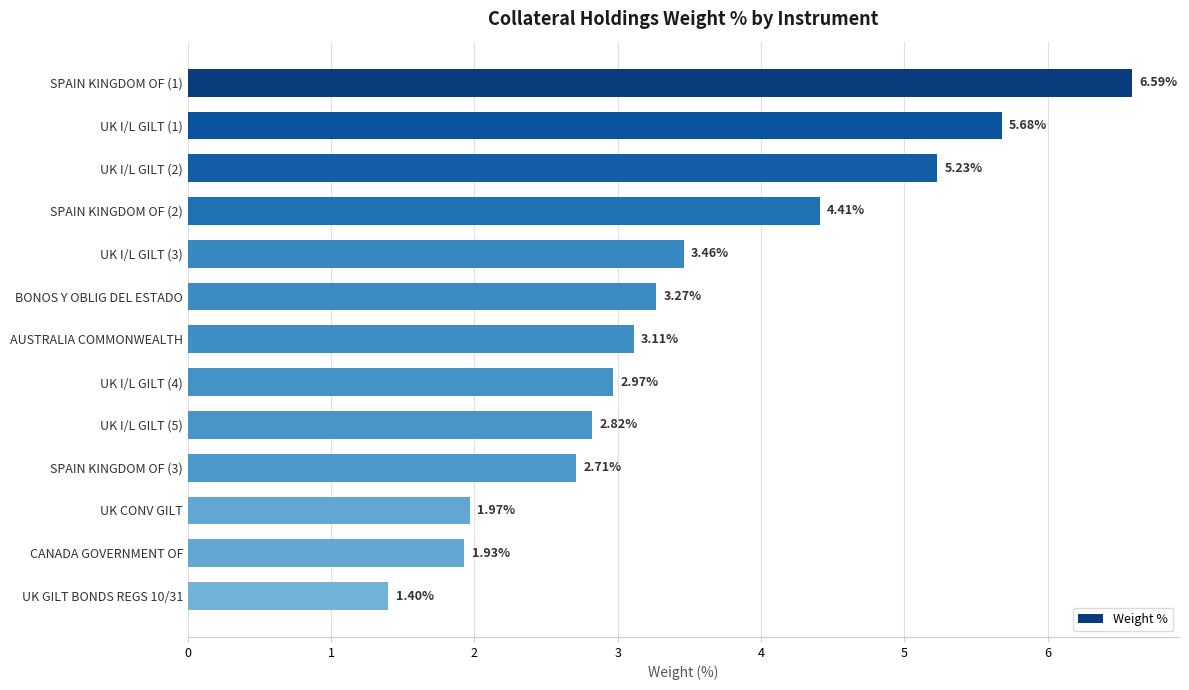

Between UK CONV GILT and SPAIN KINGDOM OF (1), which is larger?

SPAIN KINGDOM OF (1)